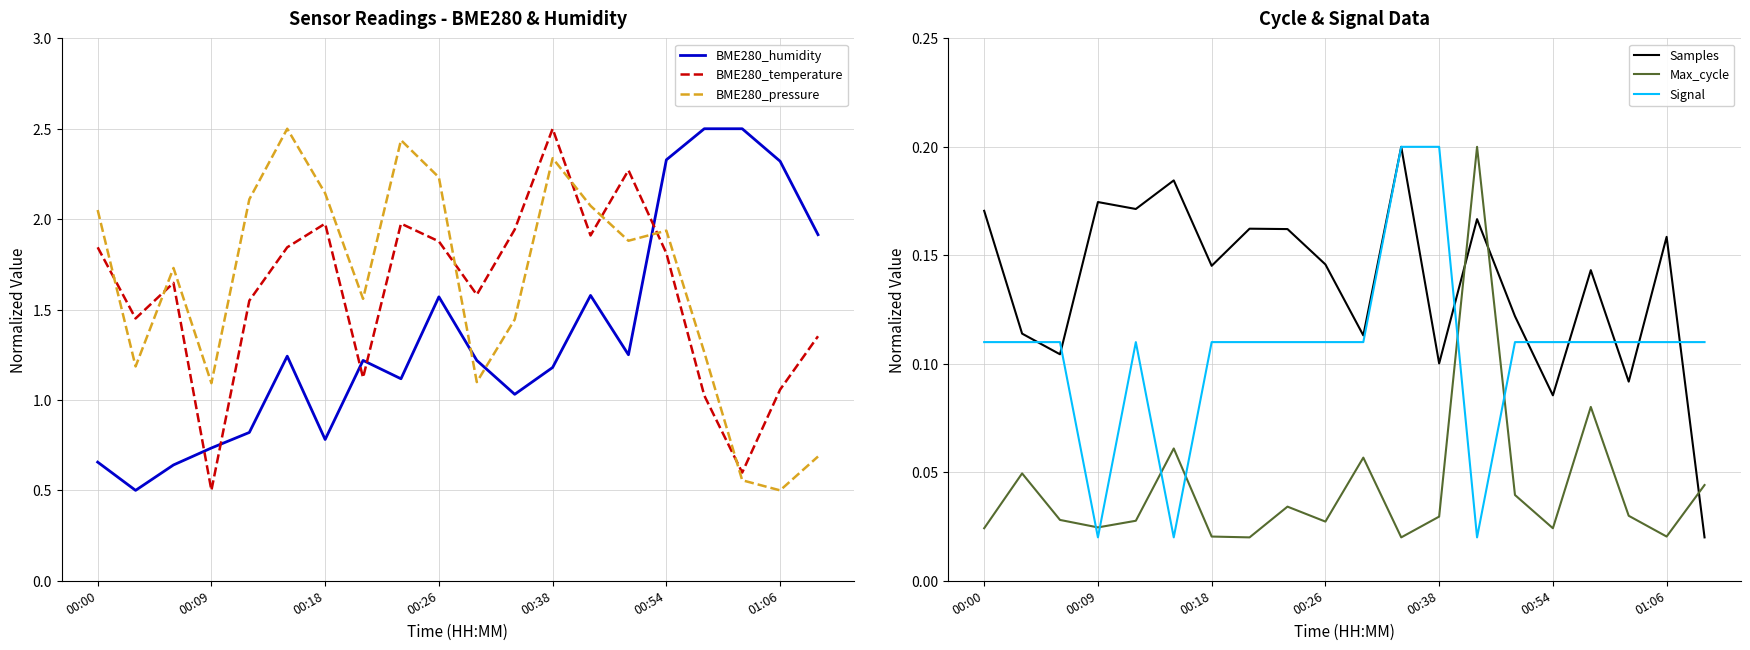

How many data points does each series have?

20